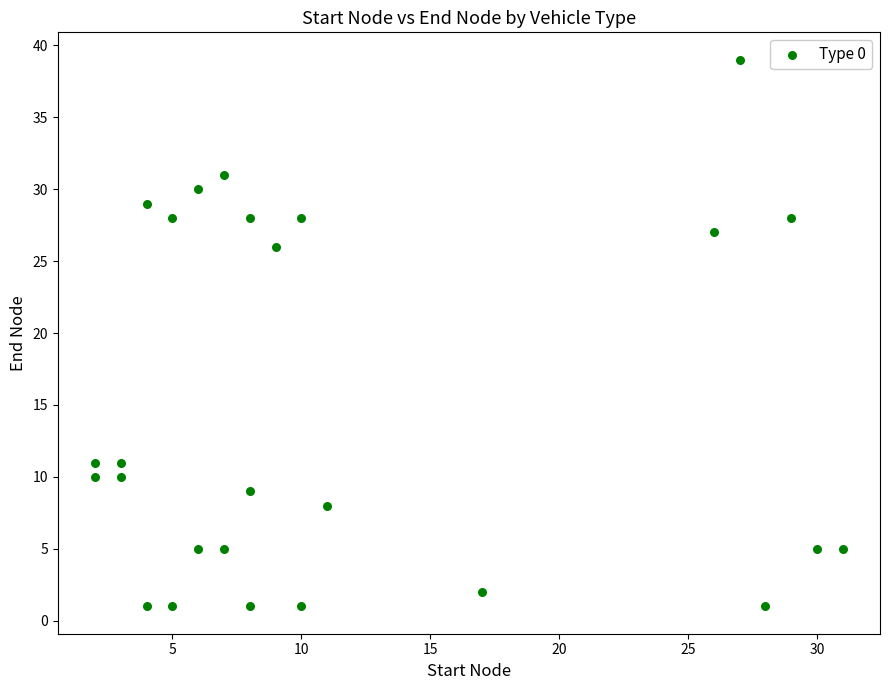

What Y value in the scatter plot is closest to 20?

26